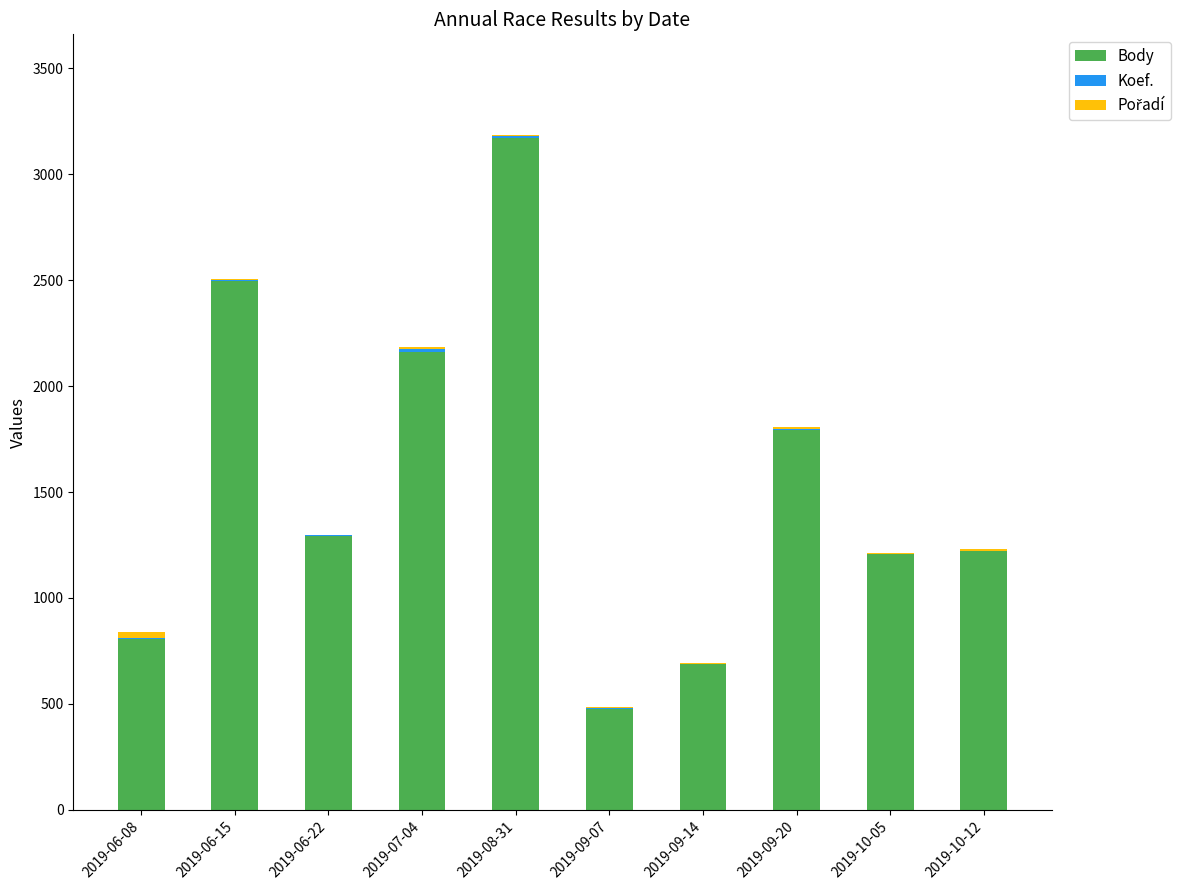

Are the bars horizontal?

No